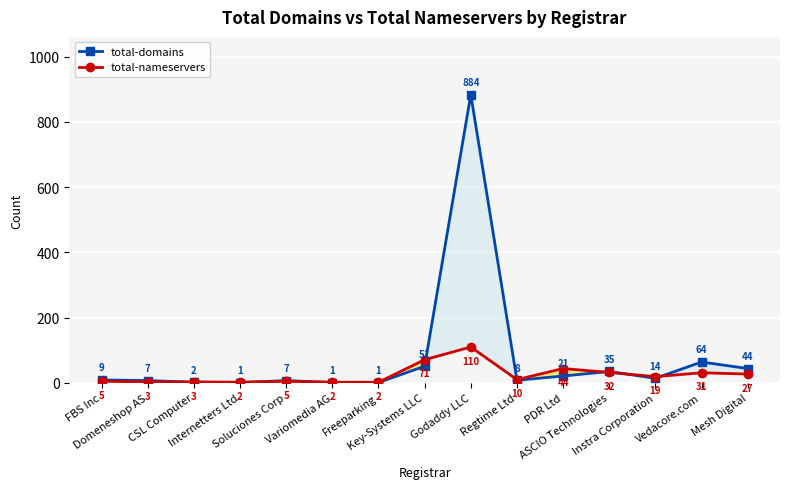

The value of total-domains at Vedacore.com is 64. True or false?

True